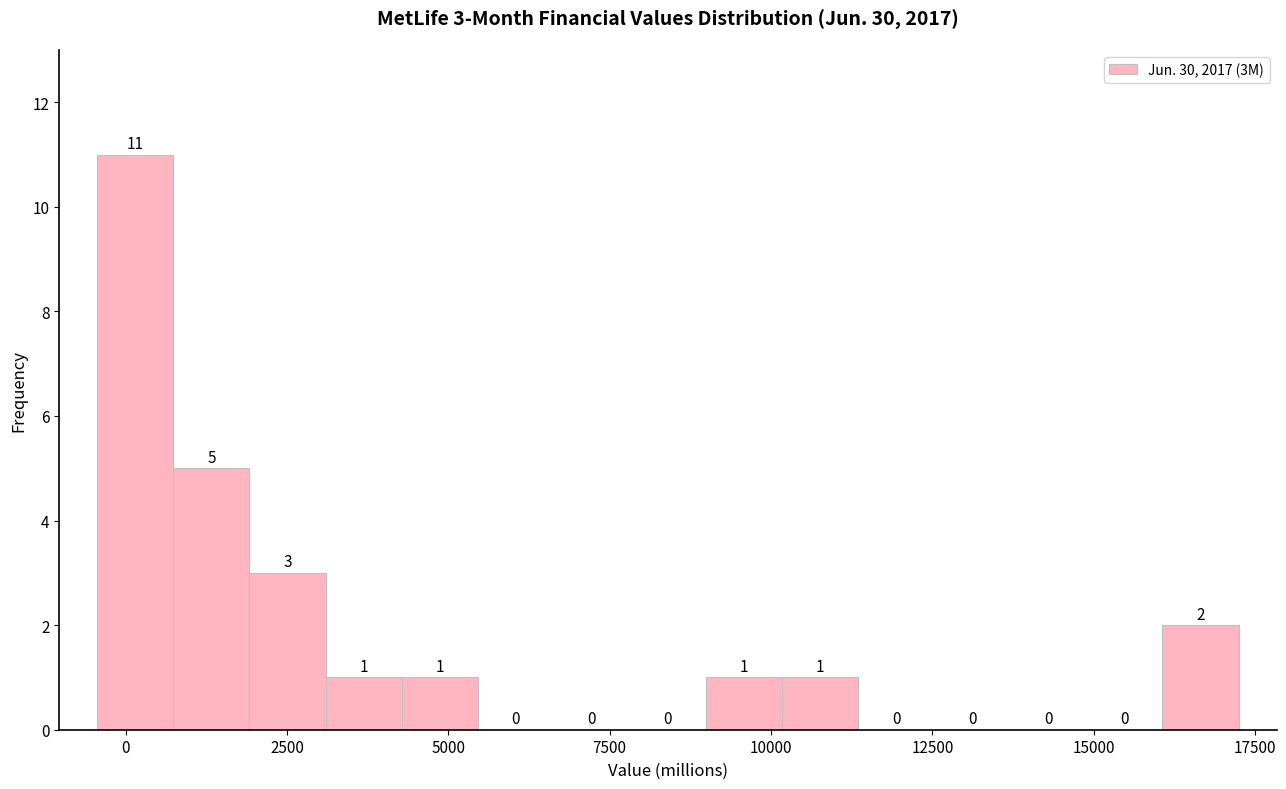

Around what value on the x-axis is the tallest bar? Give the approximate position of its centre, as read against the axis.

0